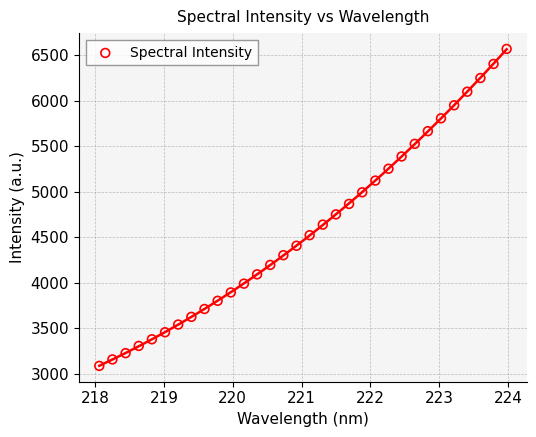

What is the range of X values (max minus min)?

5.9